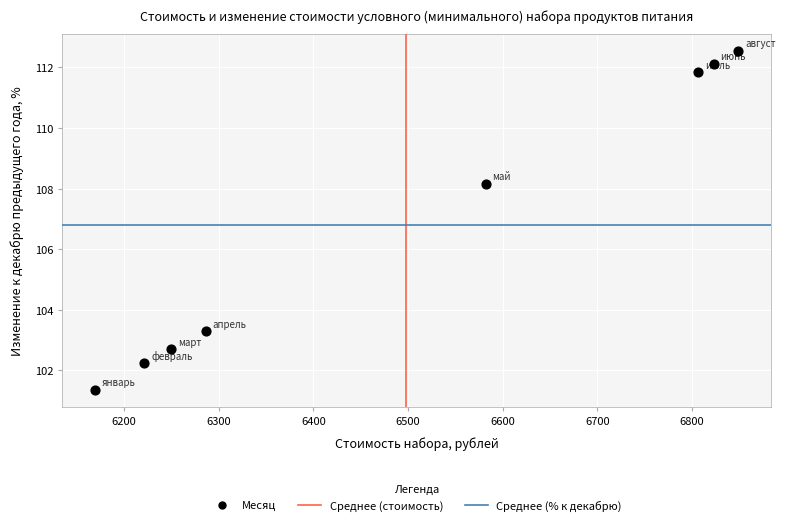

What Y value in the scatter plot is closest to 106?

108.2